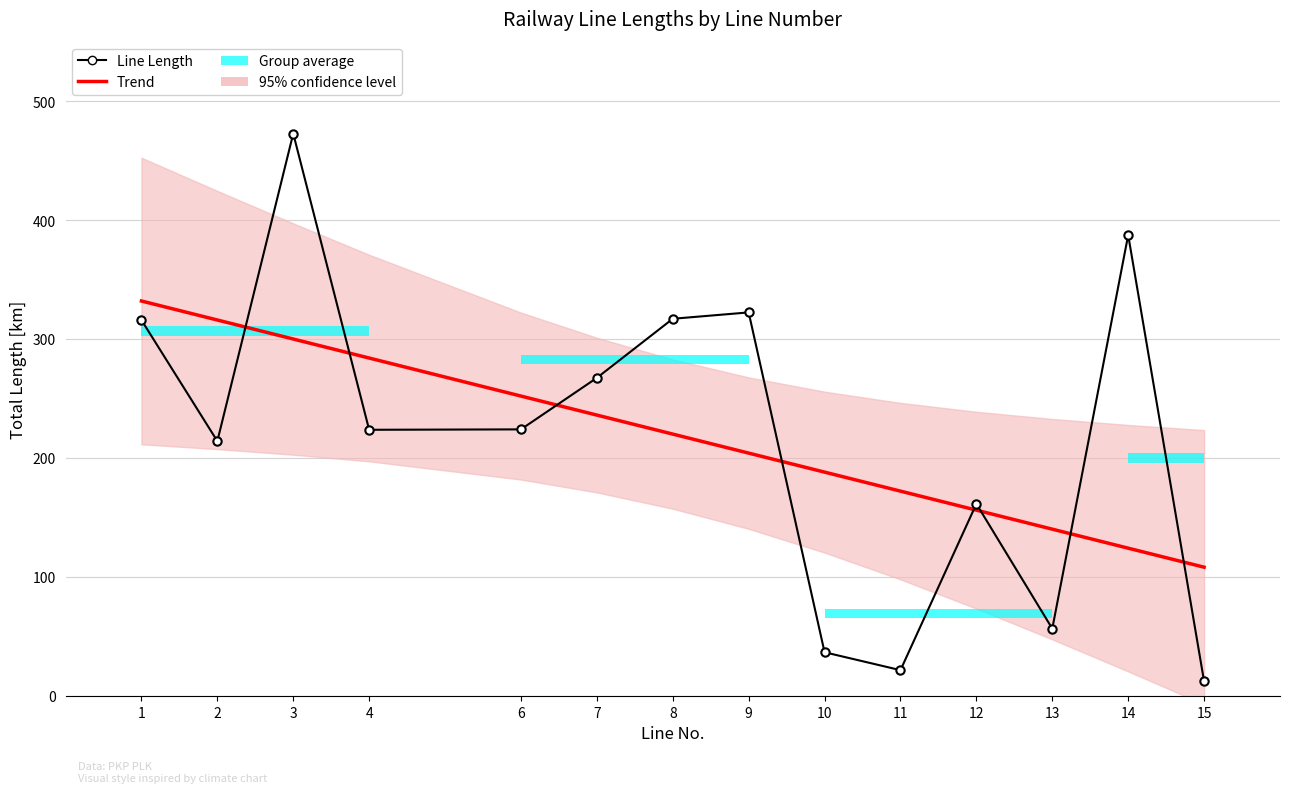

What is the sum of the Line Length values at 9 and 15?

334.8